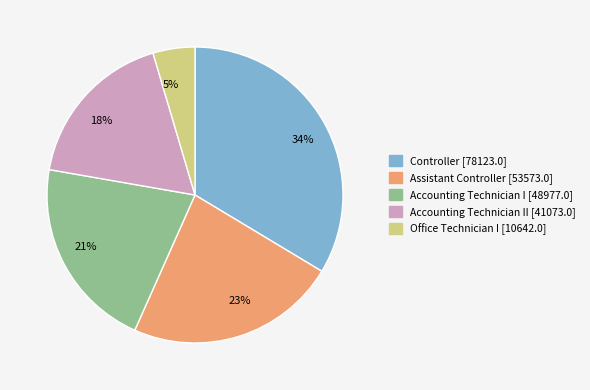

Is the sum of 34% and 23% greater than half?

Yes